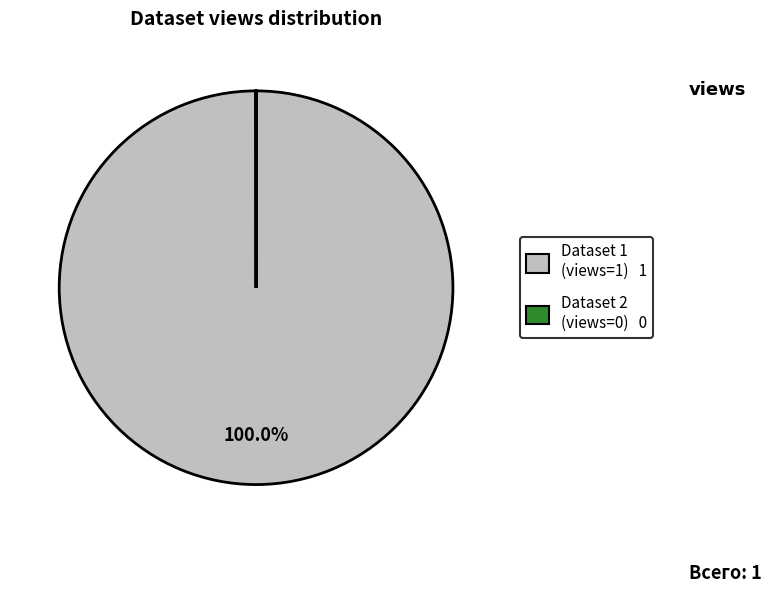

Does any single category account for the majority?

Yes